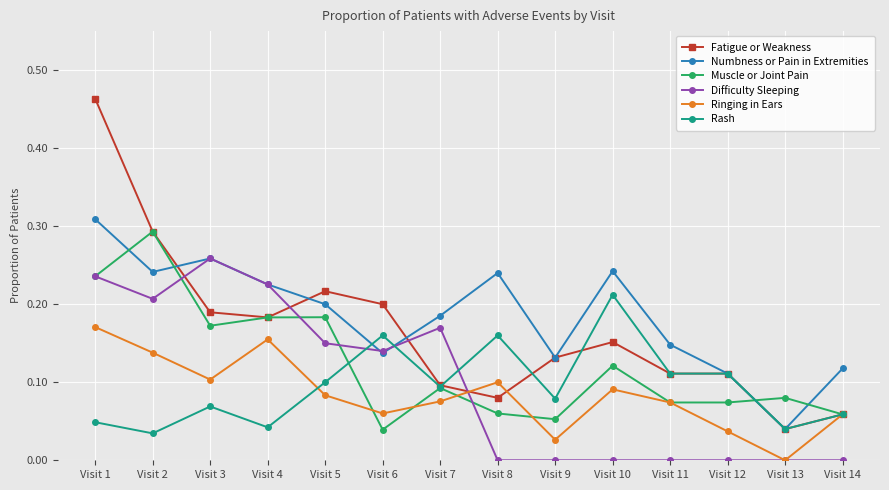

How many lines are shown in the chart?

6